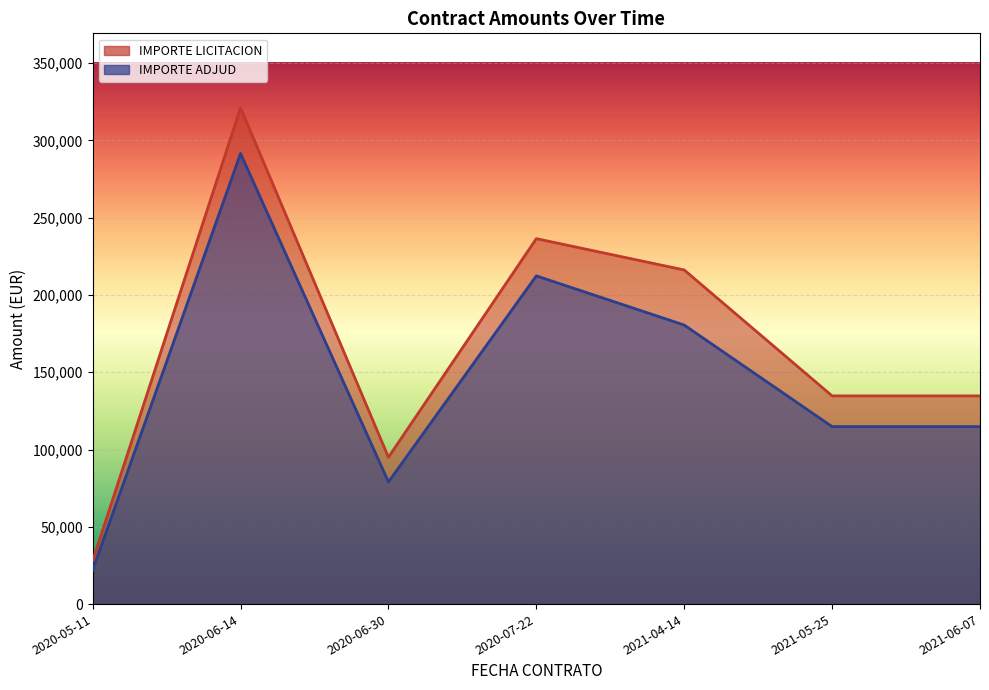

Which series has the largest range (max minus min)?

IMPORTE LICITACION